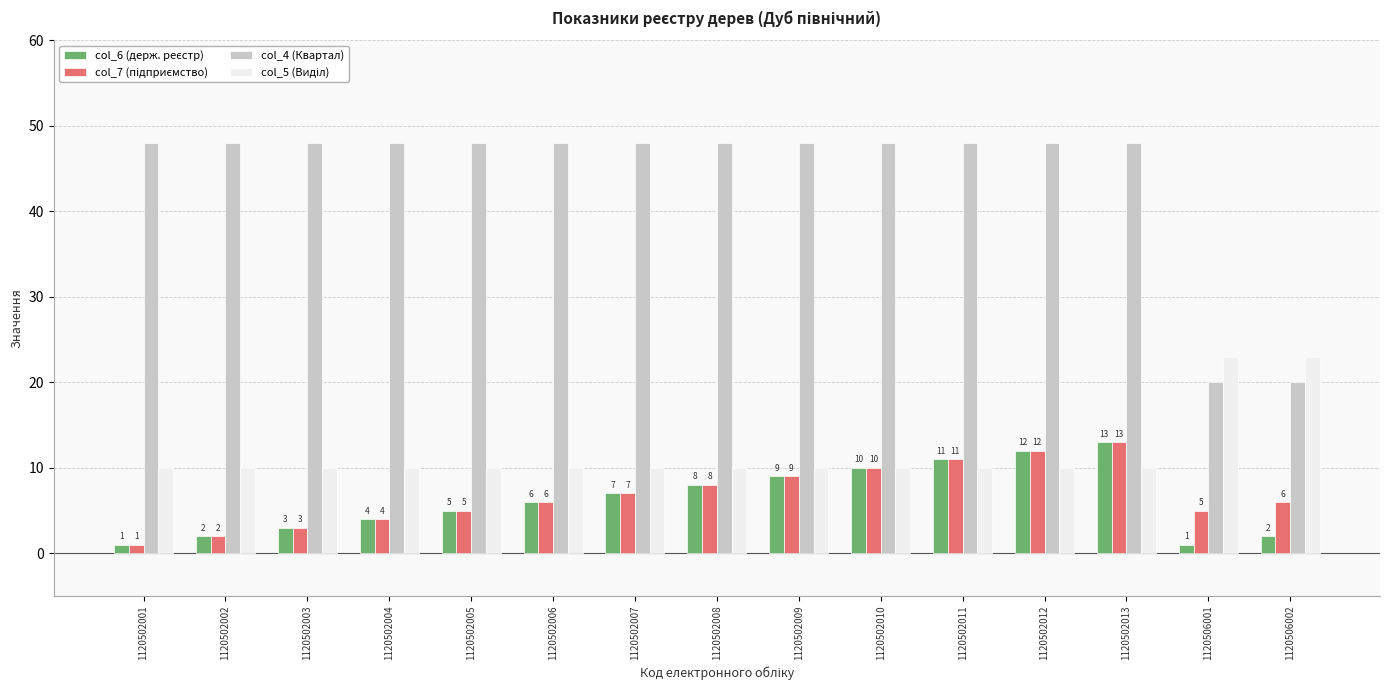

What is the average value of the col_4 (Квартал) series?

44